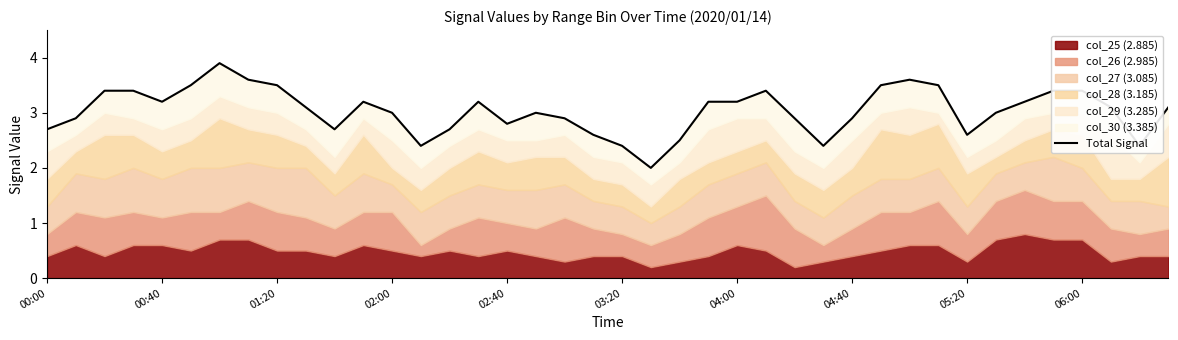

What is the sum of all values?

121.4